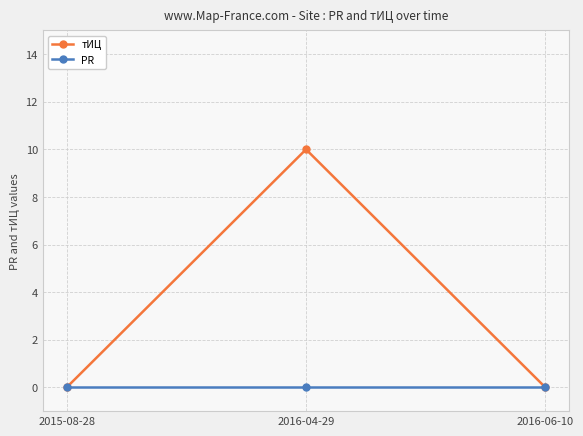

The value of тИЦ at 2016-04-29 is 4. True or false?

False